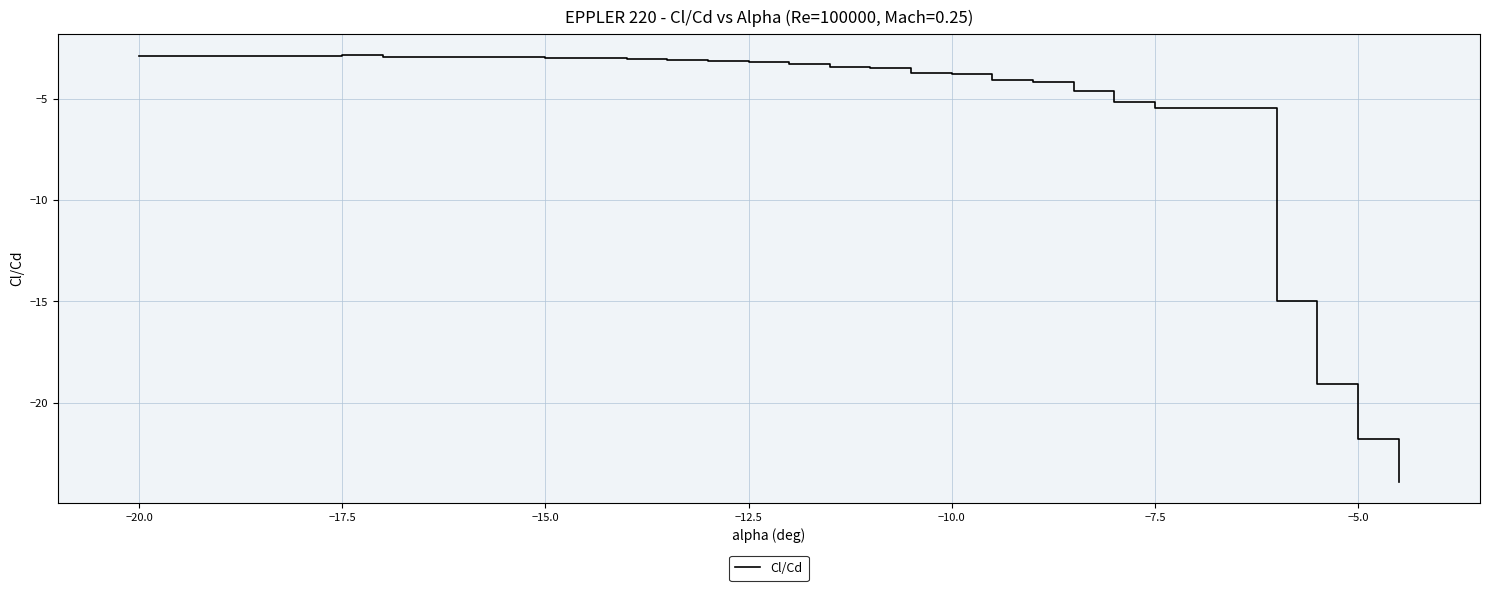

What is the difference between the maximum and minimum values?

21.1